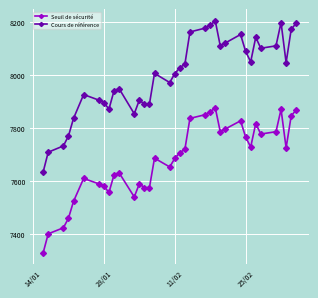

What is the minimum value for Seuil de sécurité?

7329.4